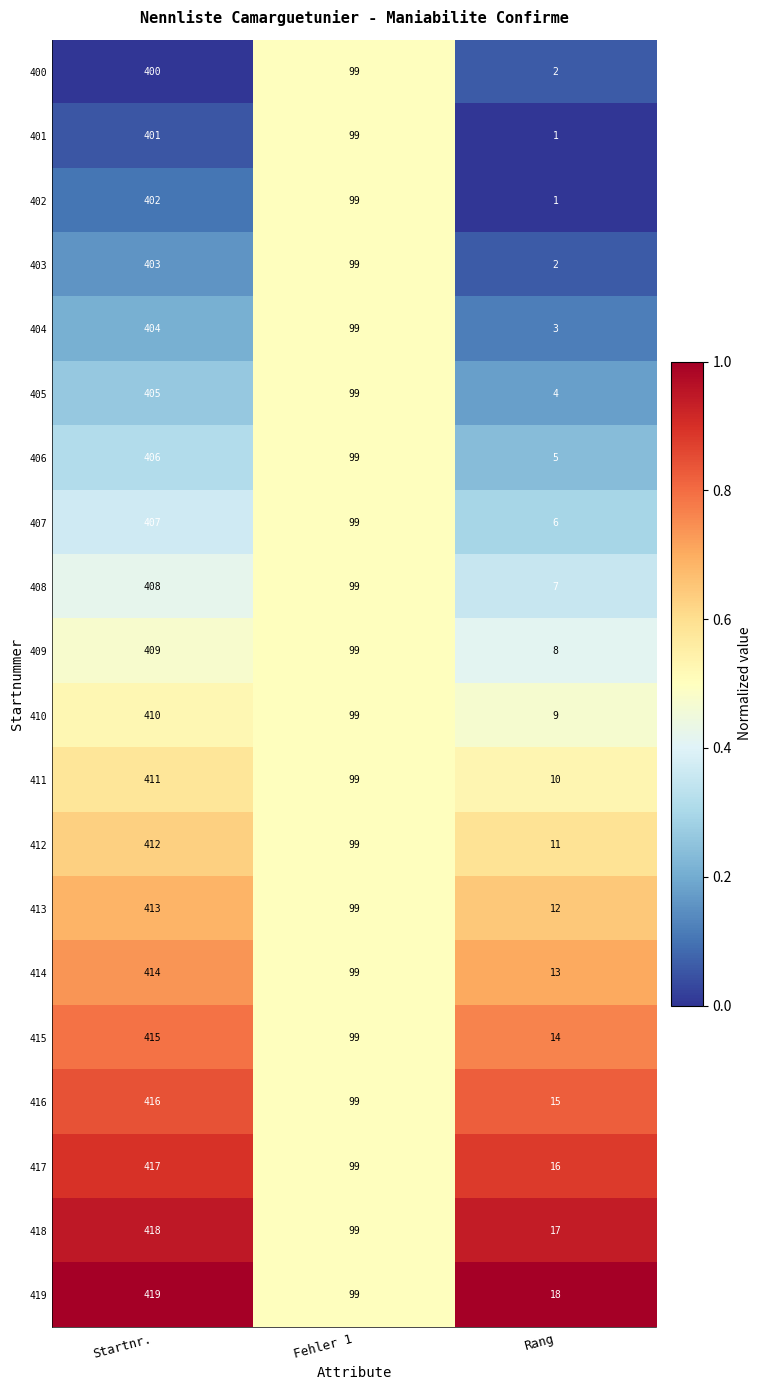

Between Startnr. and Fehler 1, which series saw the biggest shift?

419